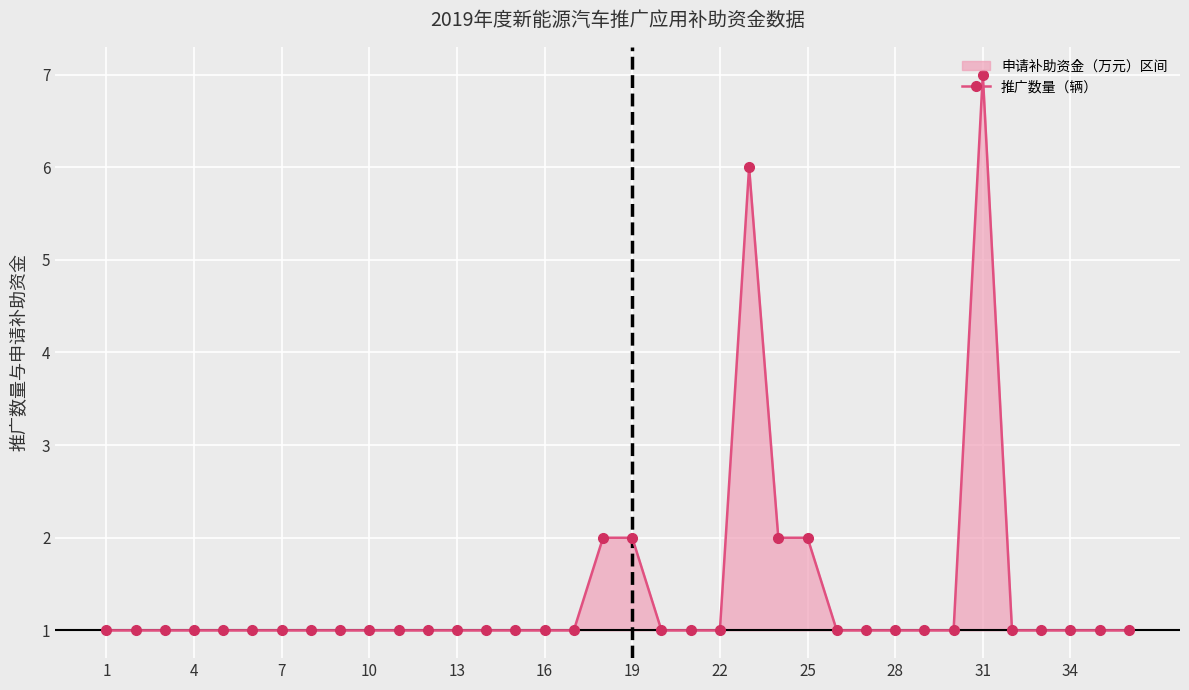

True or false: the data has more than 1 interior local peaks.

True